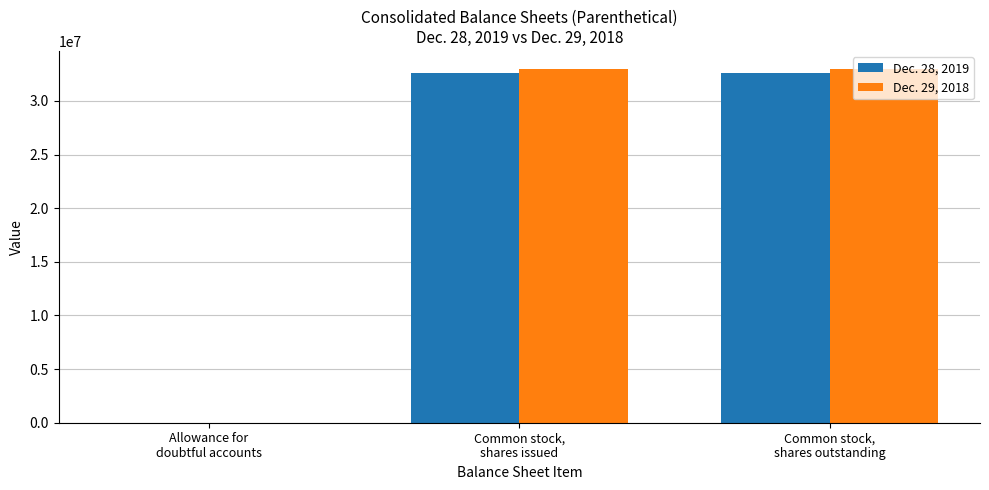

What is the greatest value displayed?

33004861